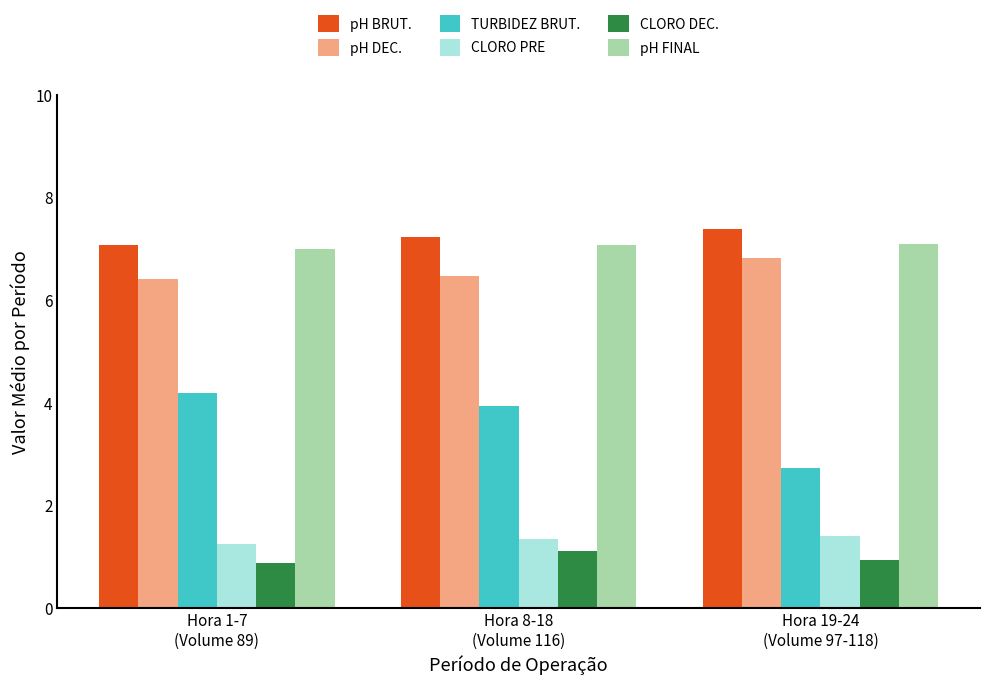

Which series has the largest total across all categories?

pH BRUT.